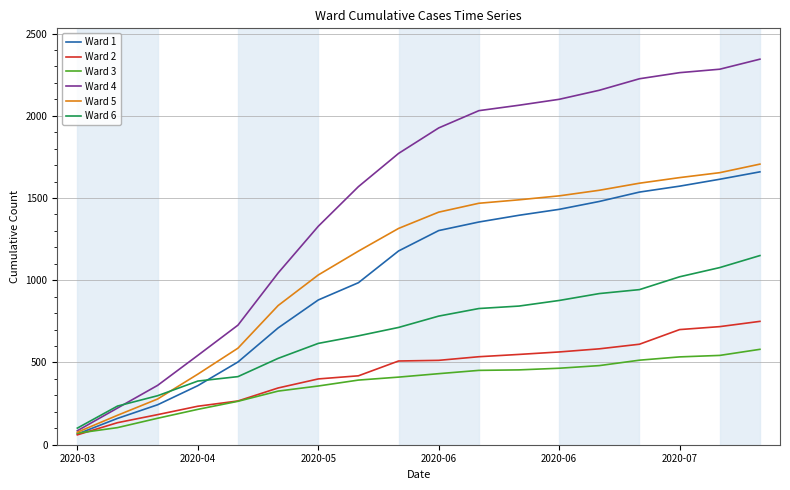

After their last crossing, which series has the higher values: Ward 3 or Ward 1?

Ward 1